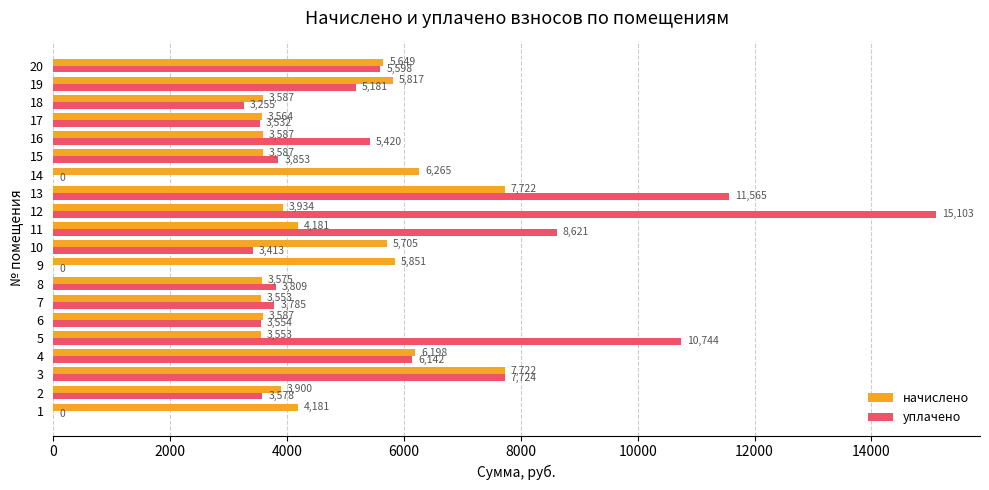

Which series changed the most between 4 and 12?

уплачено